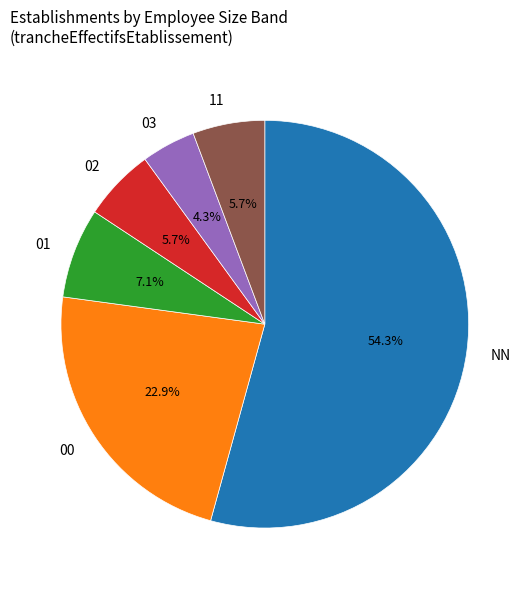

Is it true that 00 is 23% of the pie?

True